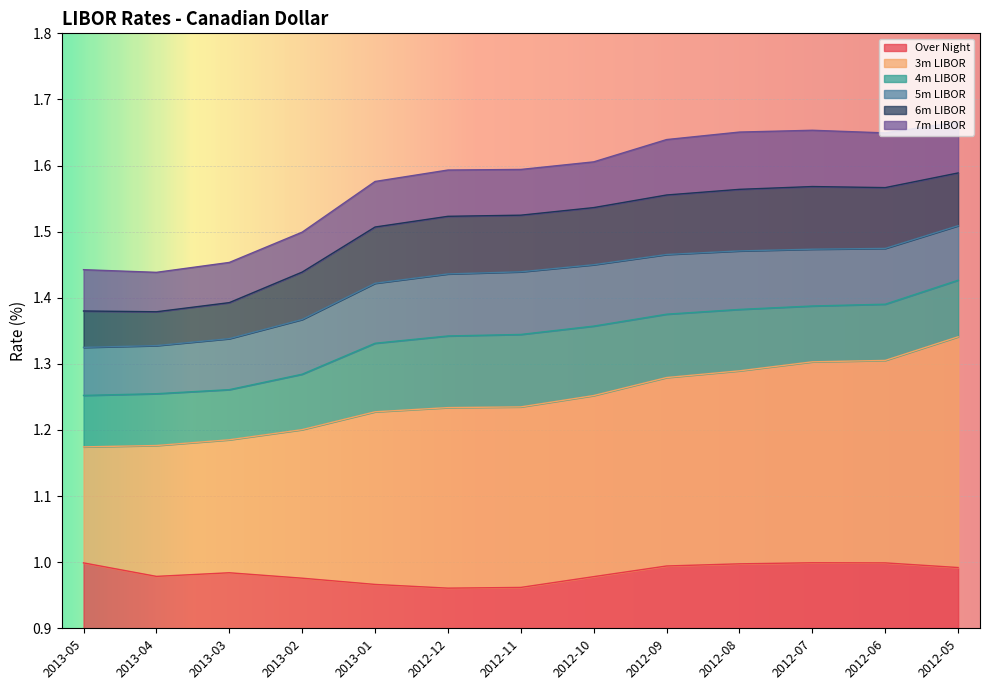

Which series has the widest spread of values?

7m LIBOR